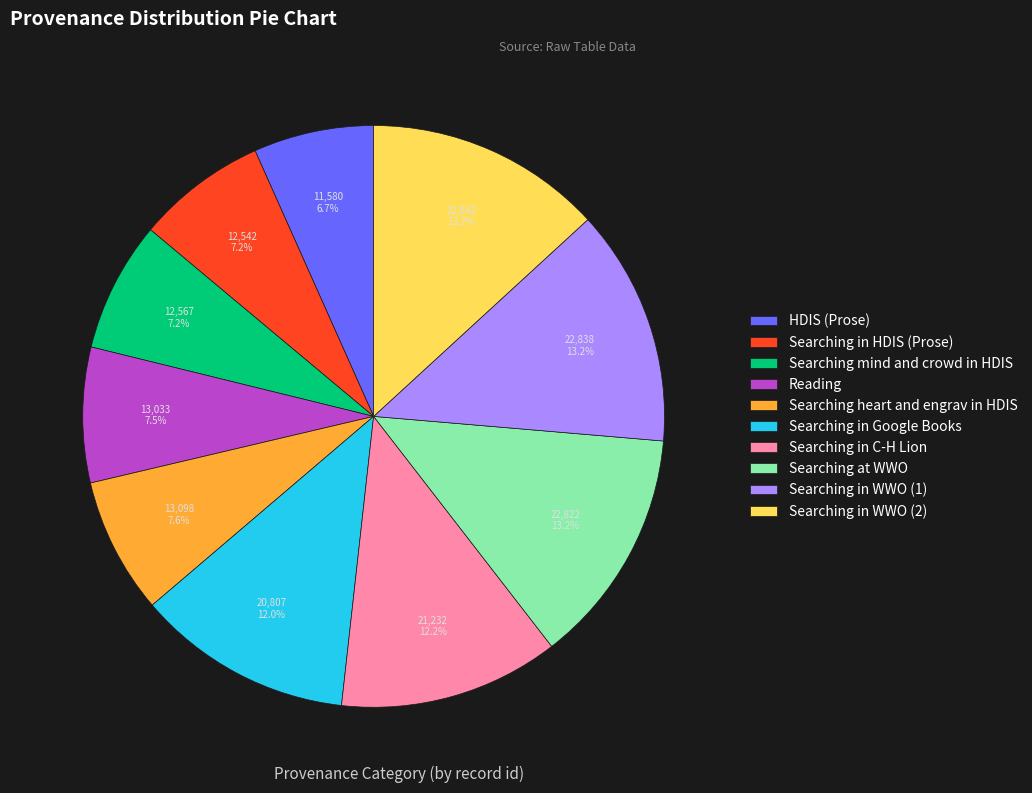

To the nearest percent, what is the average slice percentage?

10%